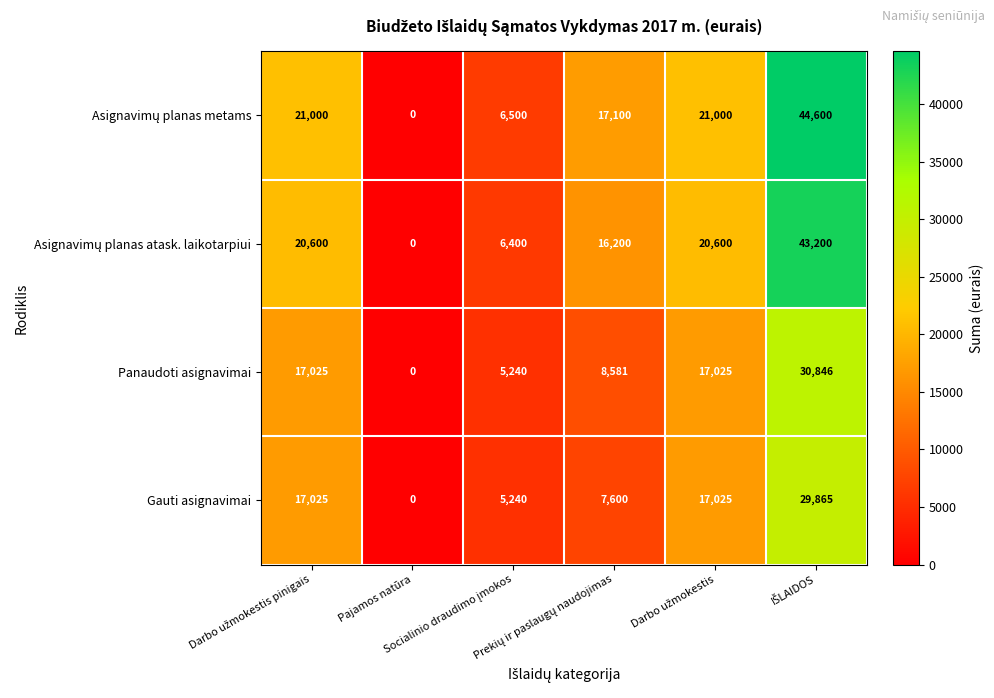

How many categories are shown in the chart?

6